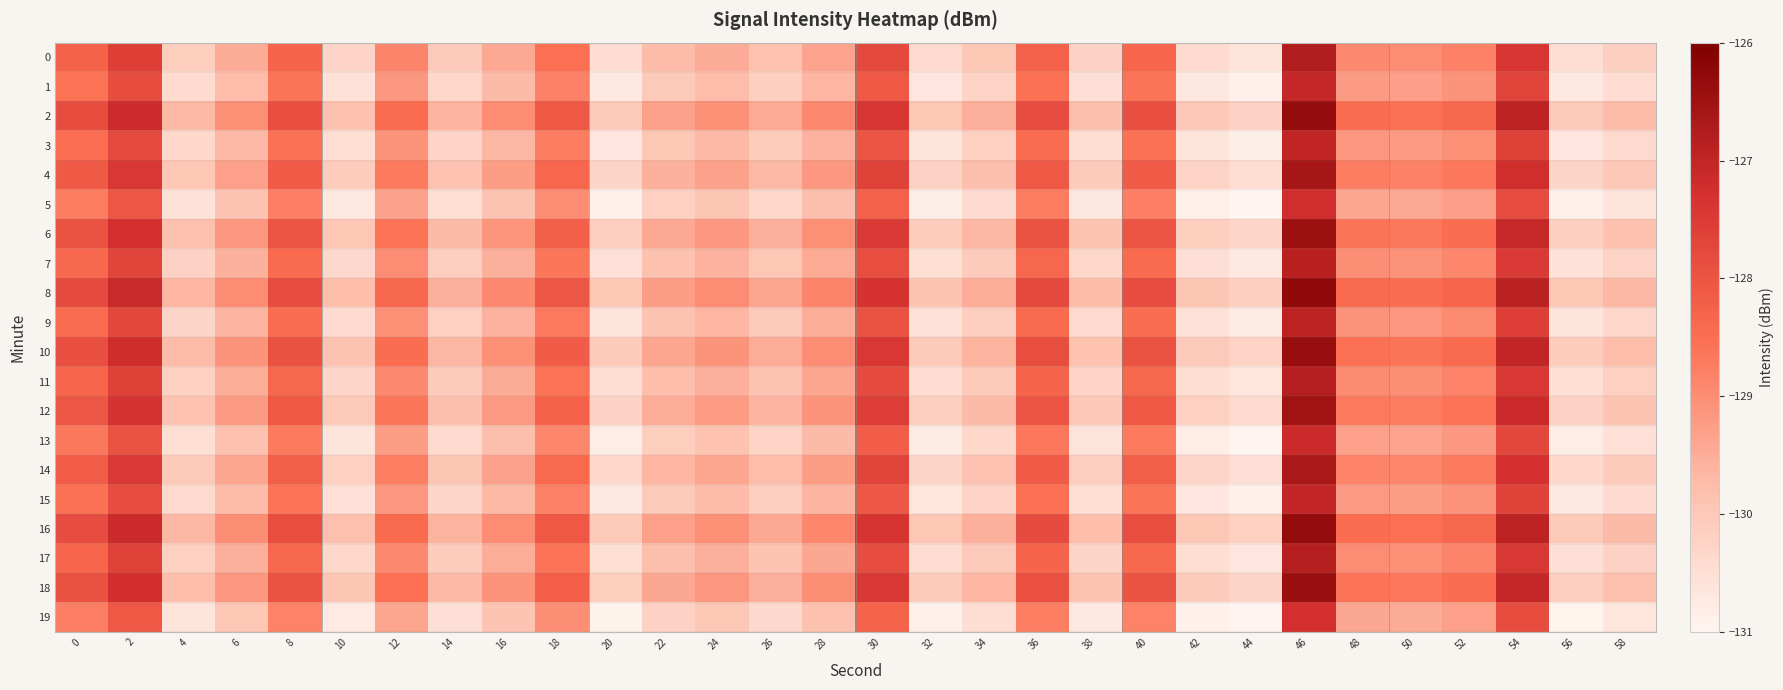

Count the number of data series in this chart.

20